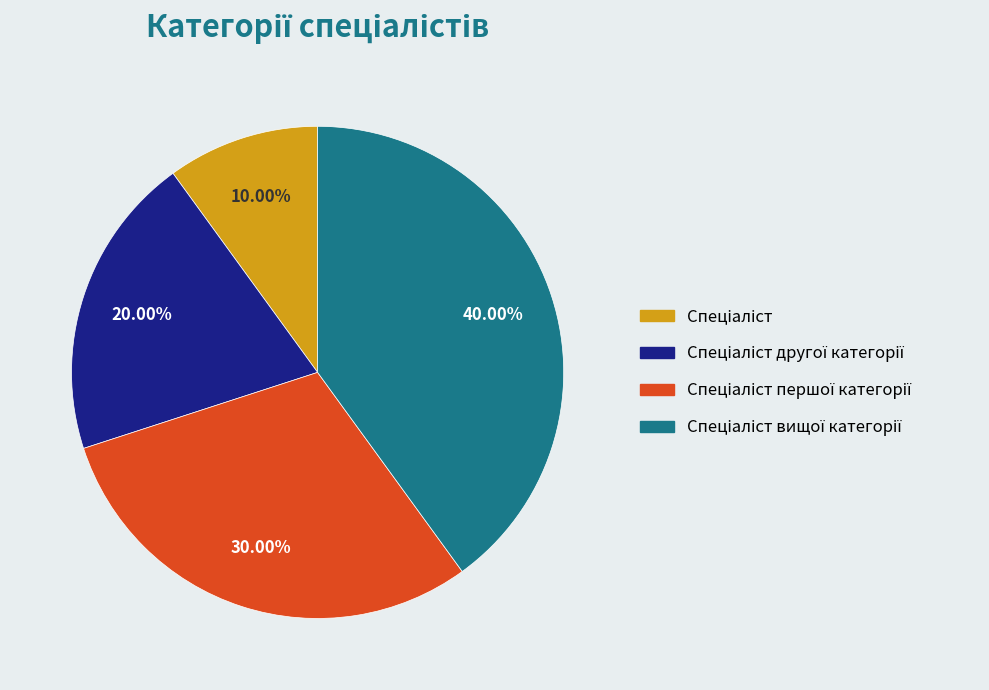

Is there any slice that represents more than half of the pie?

No